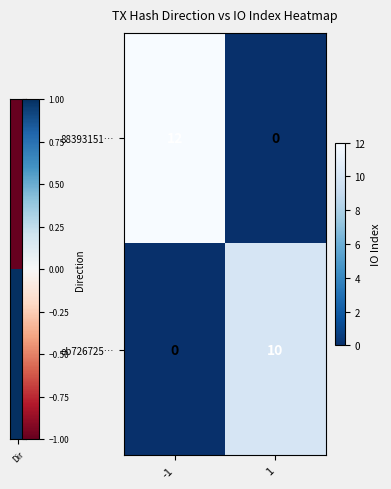

What is the difference between the 88393151… values at 1 and -1?

12